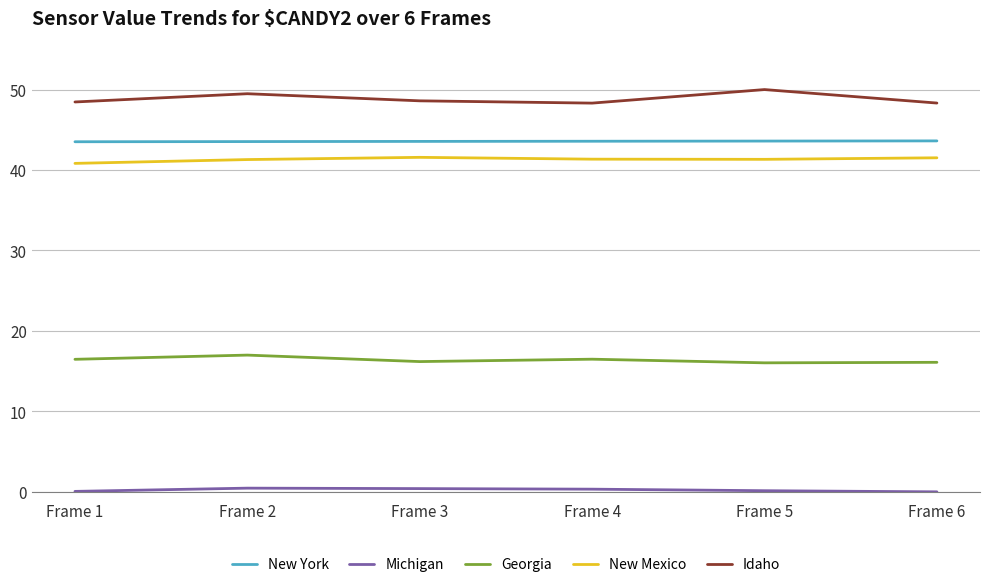

Which series has the largest total across all categories?

Idaho